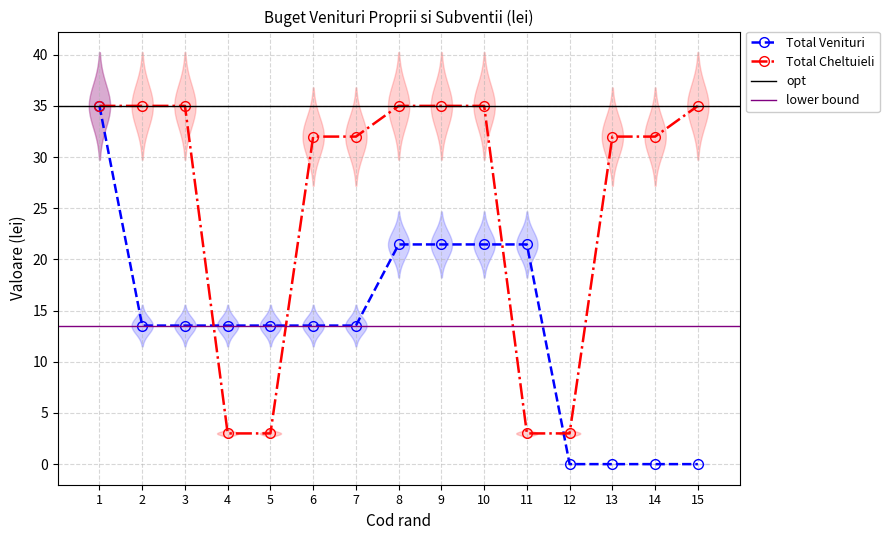

At how many categories does at least one series exceed 15?

12